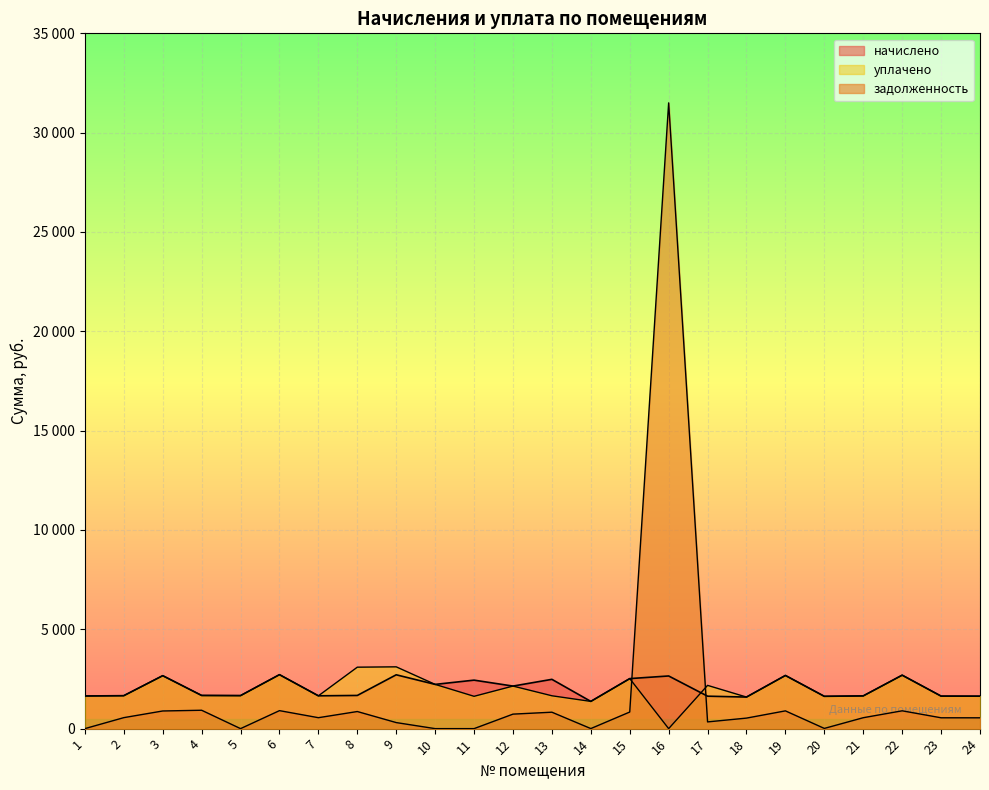

Between 5 and 10, which series saw the biggest shift?

начислено